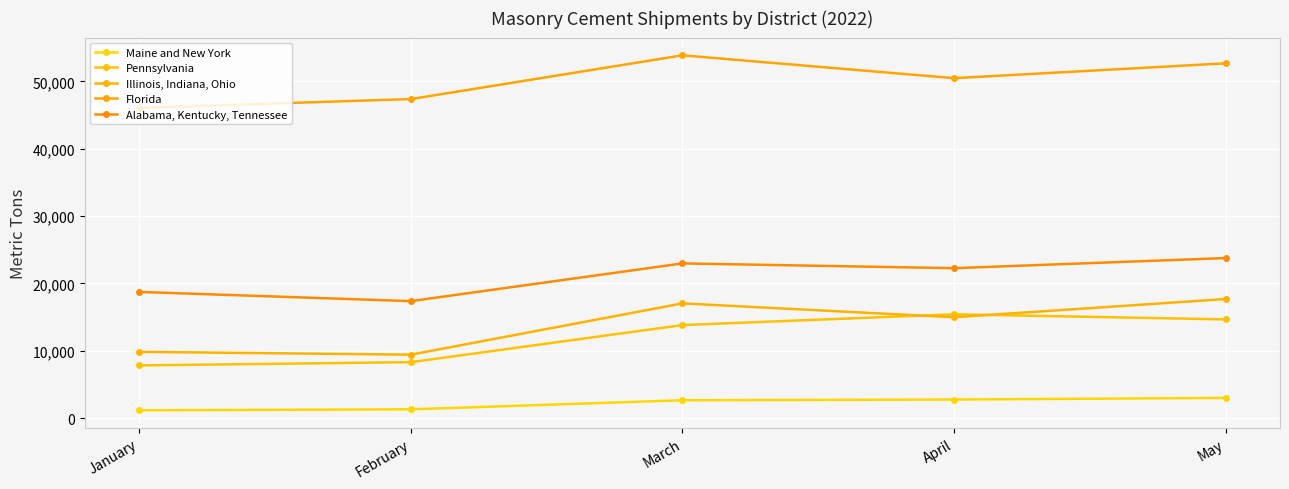

What is the value of the Florida point at the 1st from the left?

46070